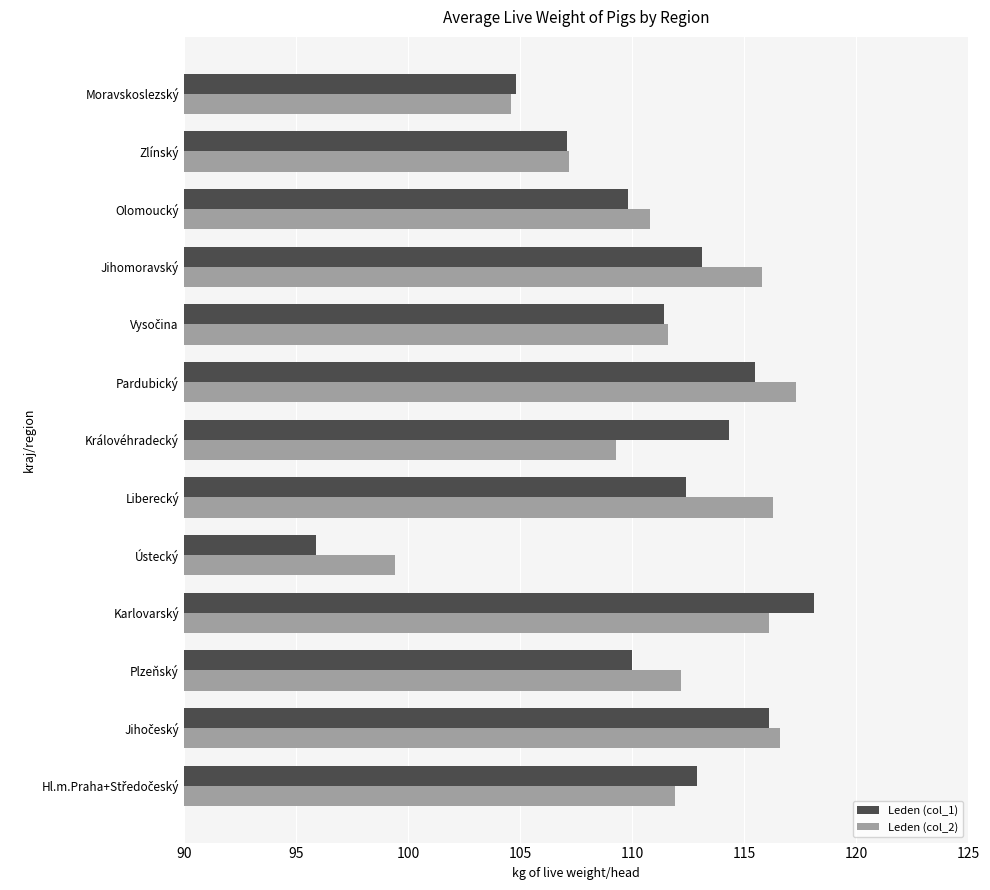

True or false: Leden (col_2) has a value of 53.9 at Zlínský.

False